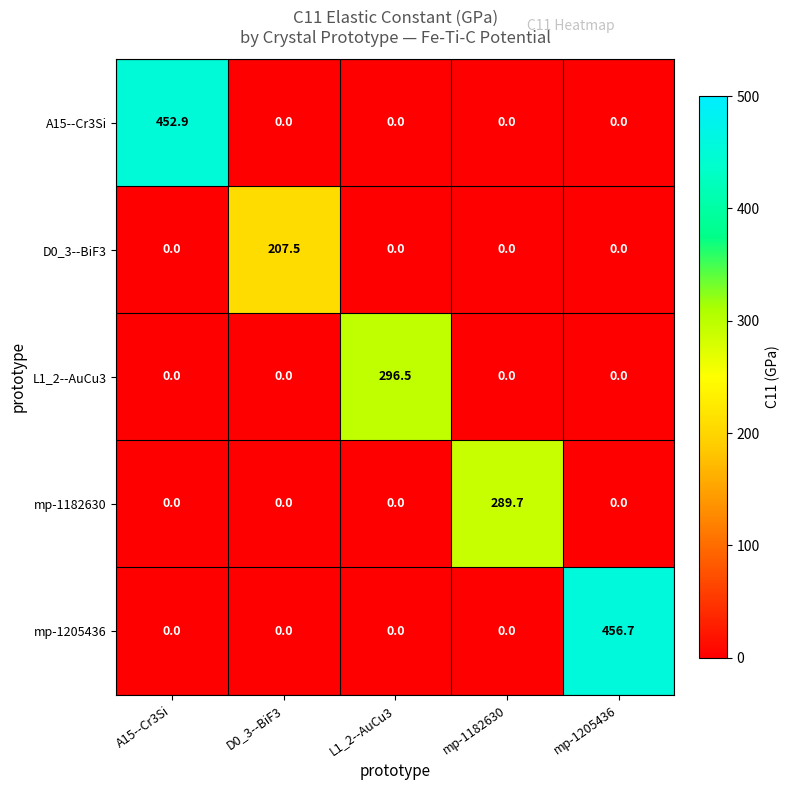

Which series has the largest range (max minus min)?

mp-1205436